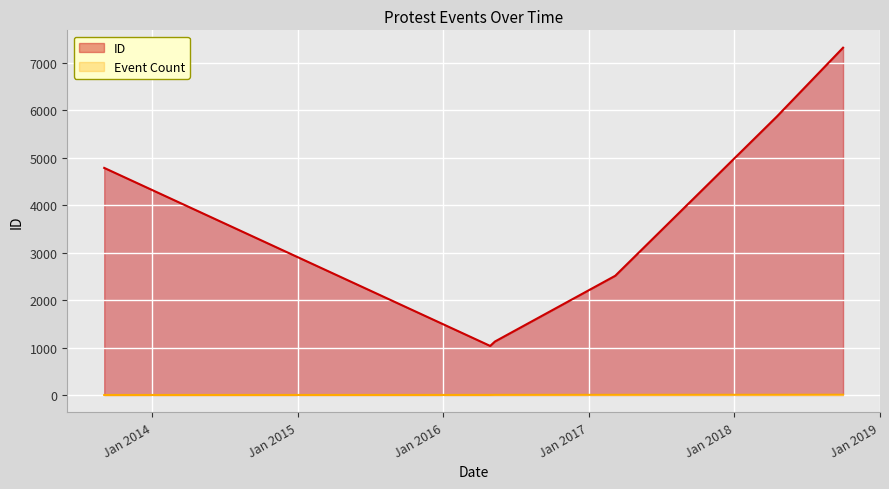

Does the chart display data point markers on the line(s)?

No